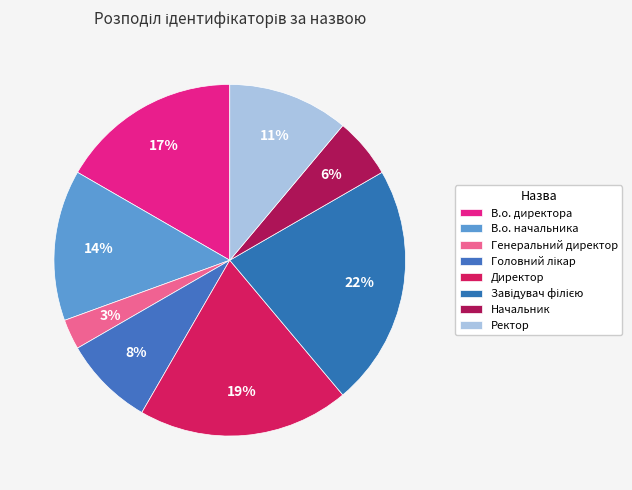

To the nearest percent, what portion does Директор represent?

19%